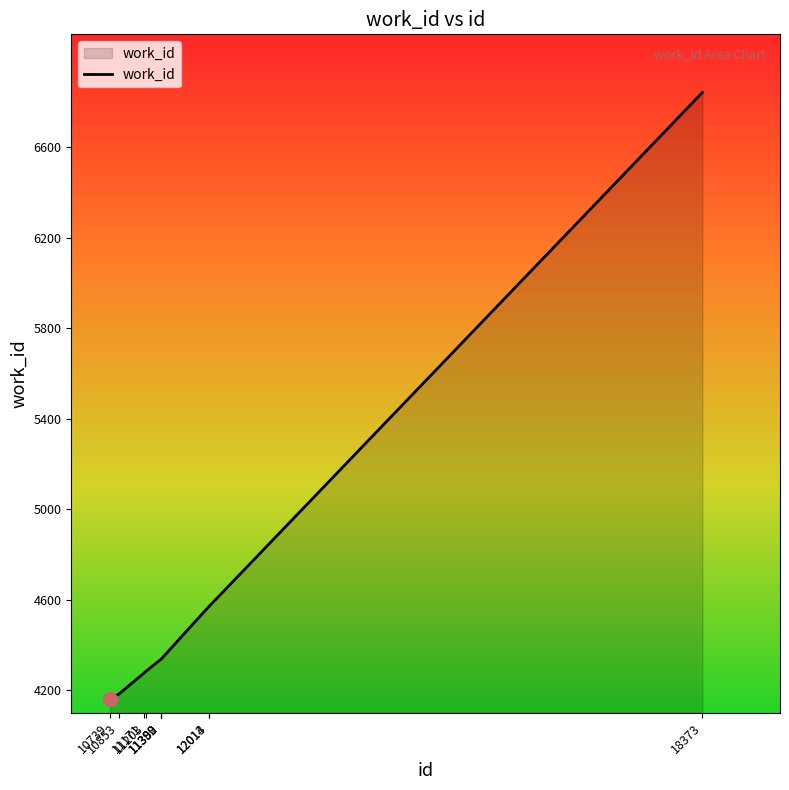

What is the sum of all values?

45892